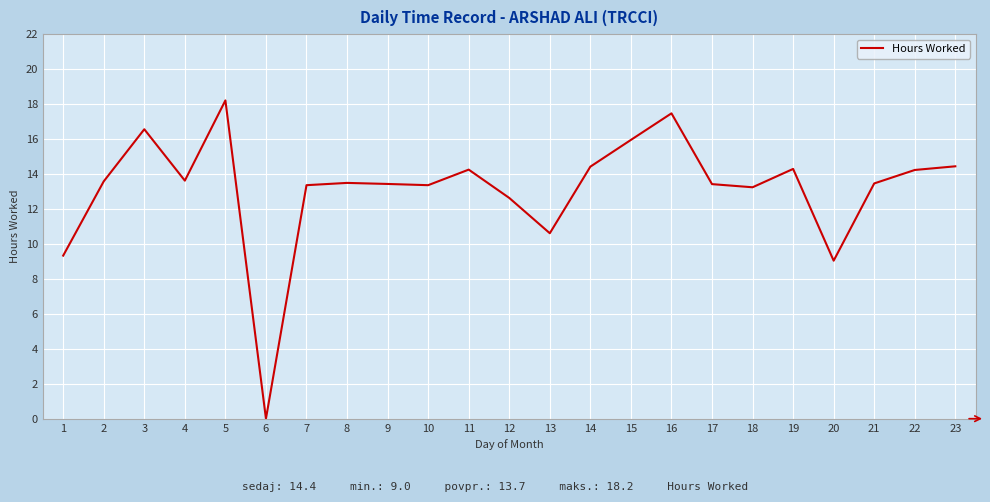

True or false: the data shows 3.7 at 17.

False